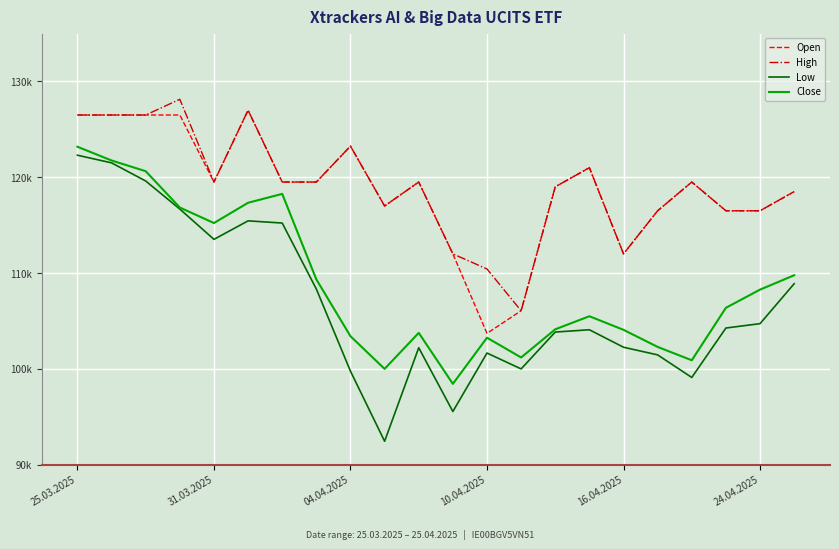

In Close, how many points are higher than both neighbors (excluding endpoints)?

4